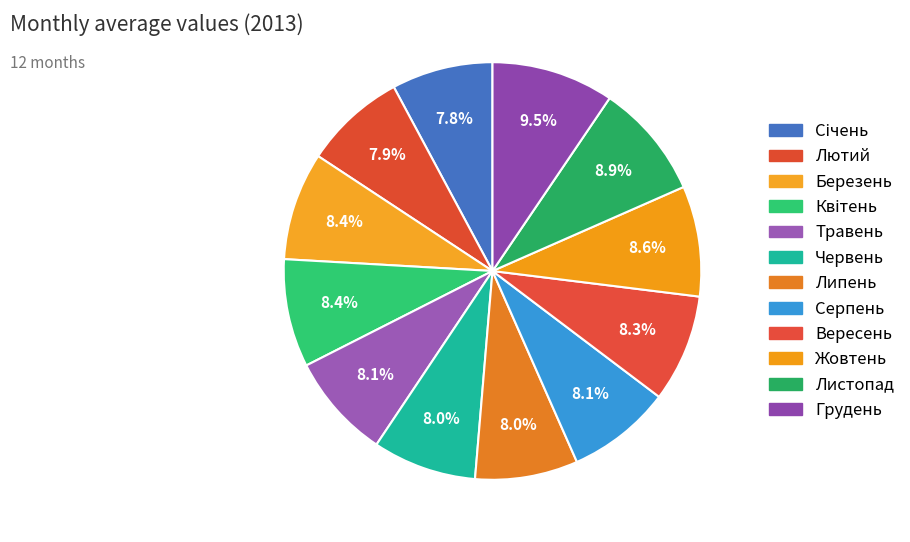

To the nearest percent, what portion does Серпень represent?

8%